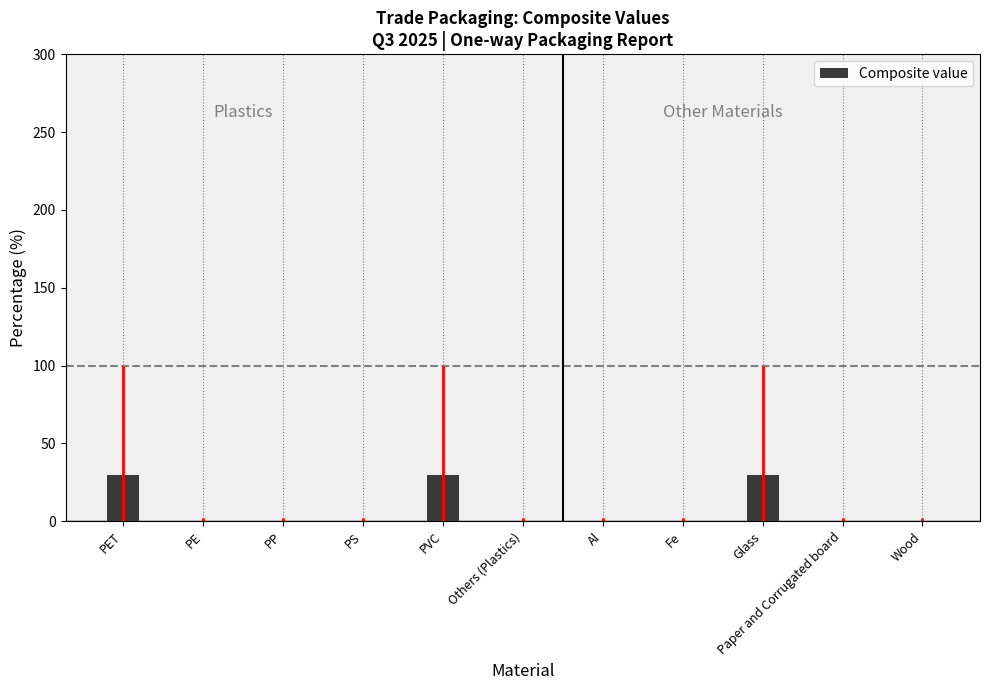

What is the greatest value displayed?

30